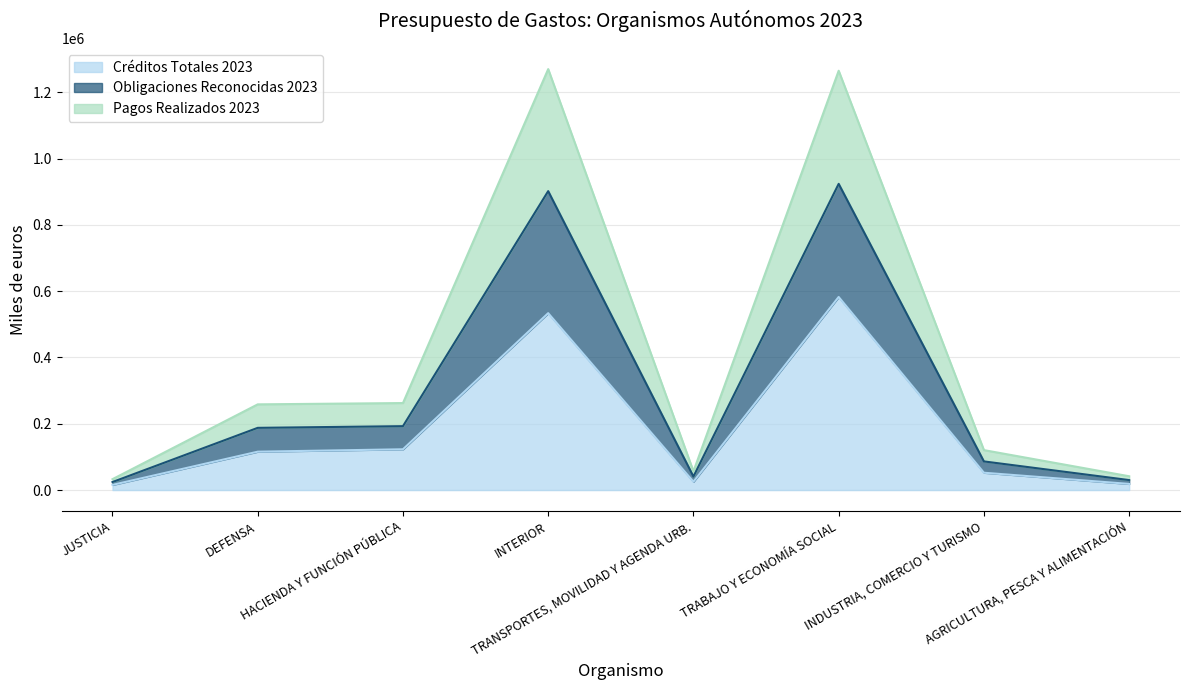

How many data points in Créditos Totales 2023 are above 115746?

3